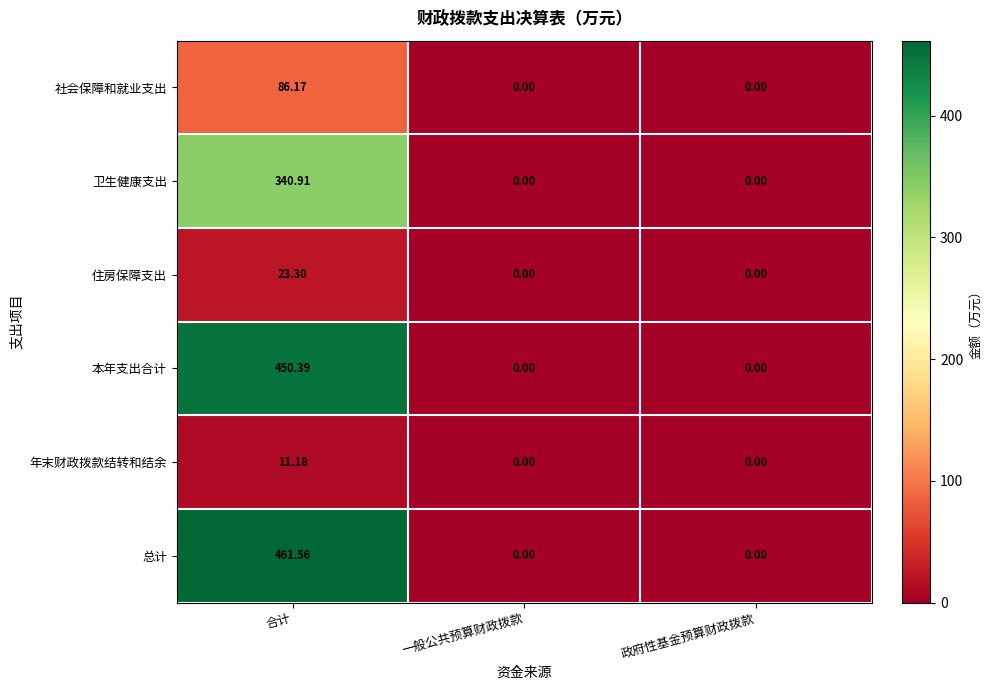

What is the difference between the highest and lowest values at 合计?

450.4